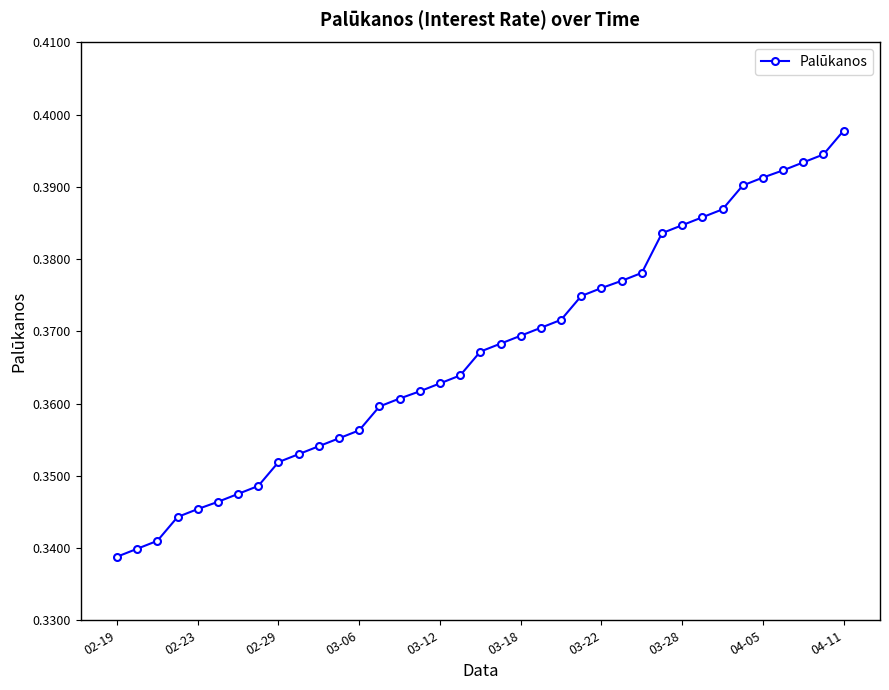

How many values are between 0 and 1?

37